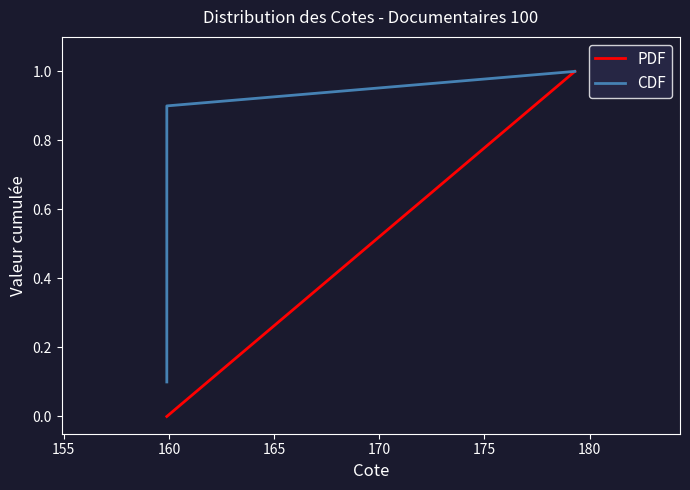

Does the chart have visible grid lines?

No